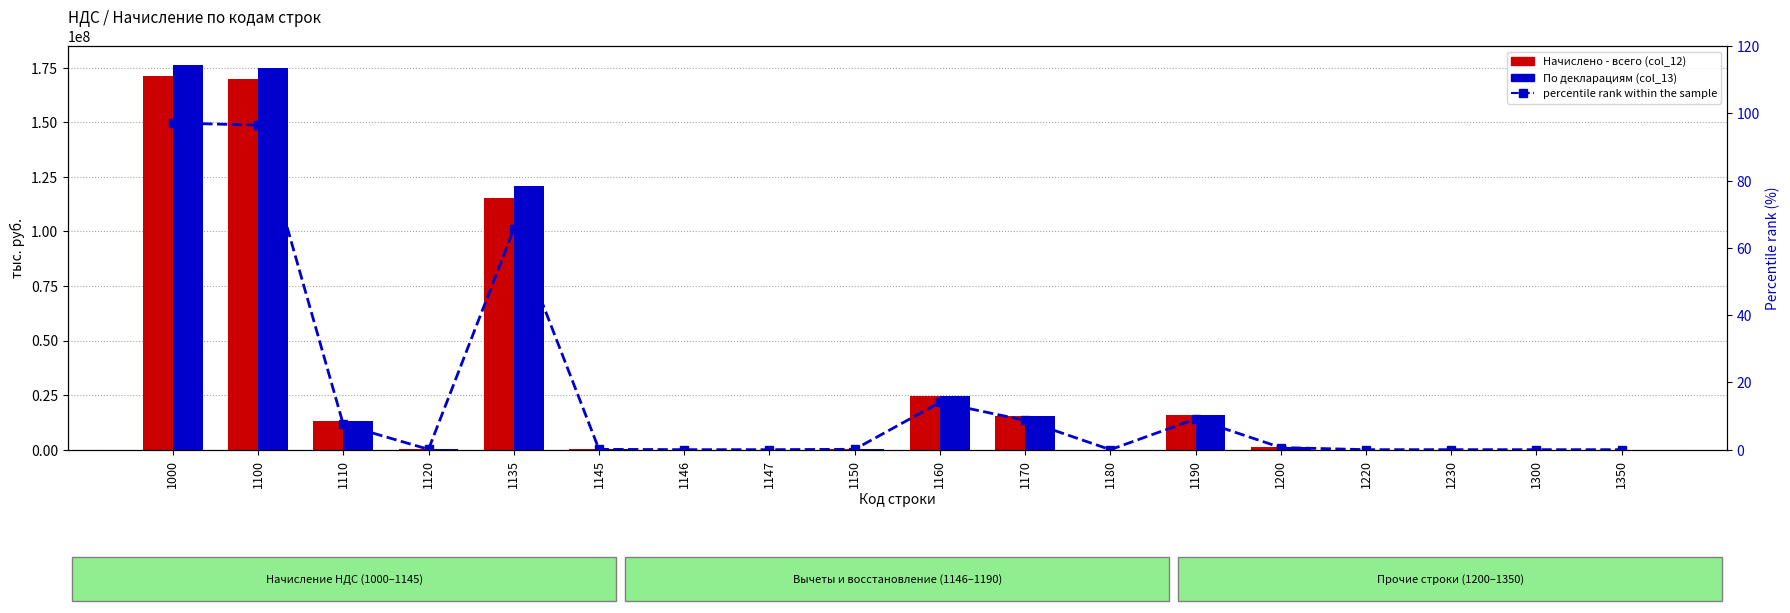

How many series are shown in this chart?

3